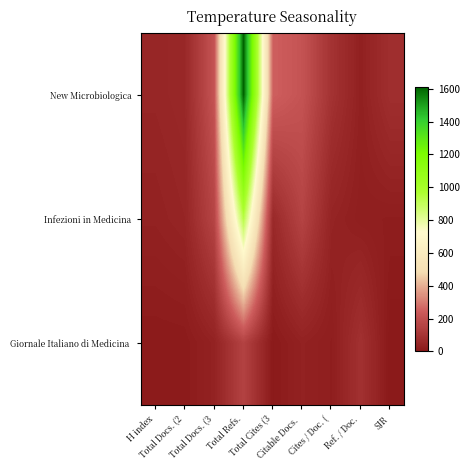

At which category is the sum across all series the highest?

Total Refs.